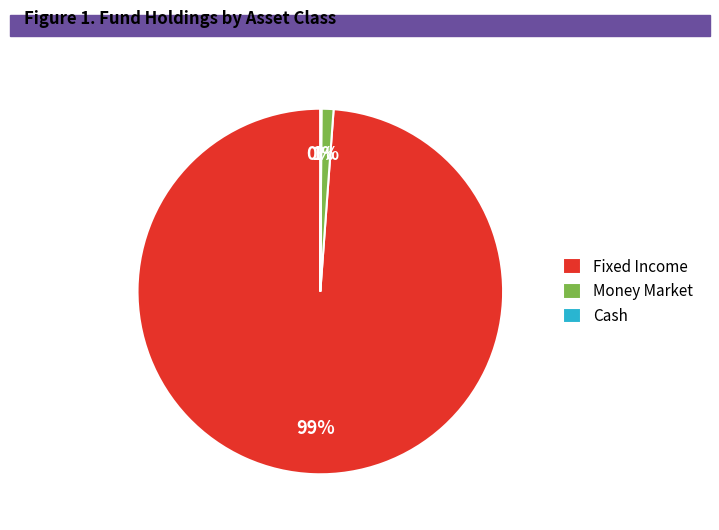

Combined, do Fixed Income and Money Market account for over 50%?

Yes